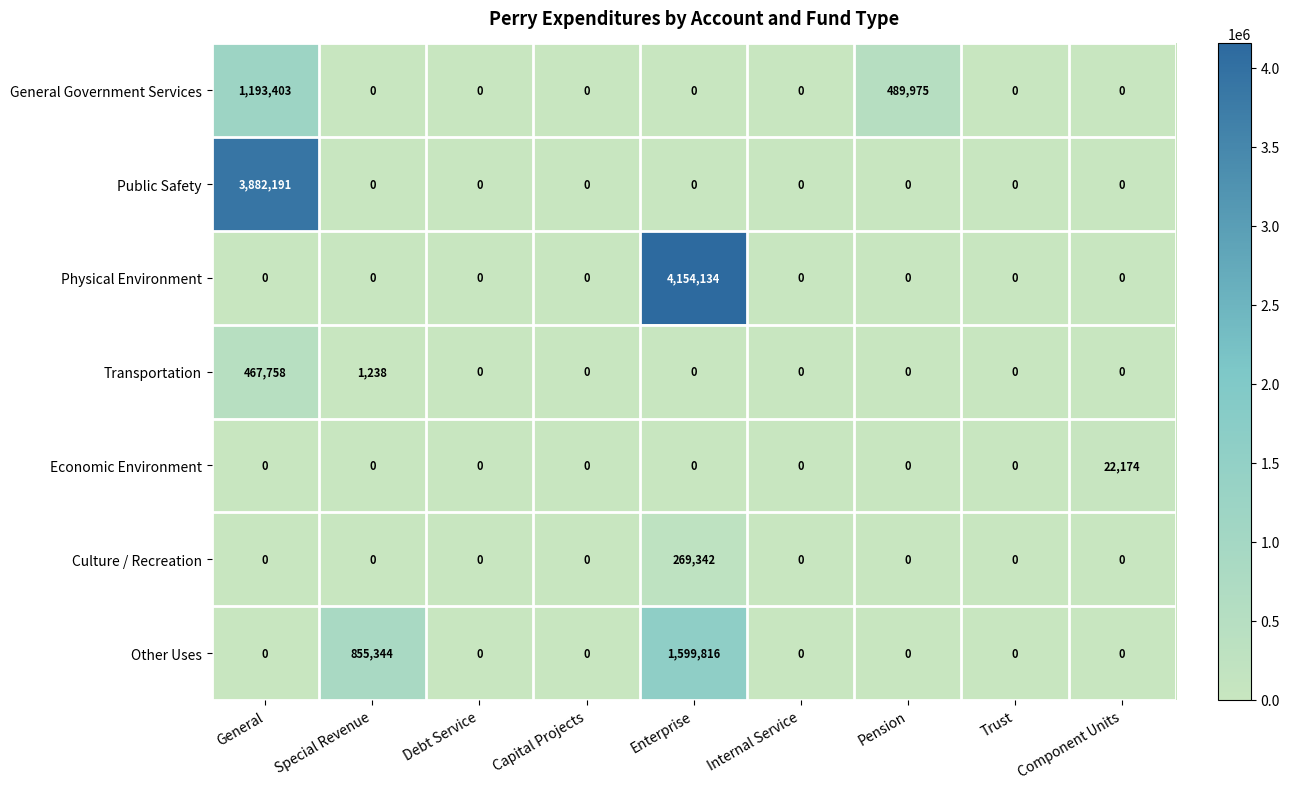

Which series changed the most between Pension and Component Units?

General Government Services